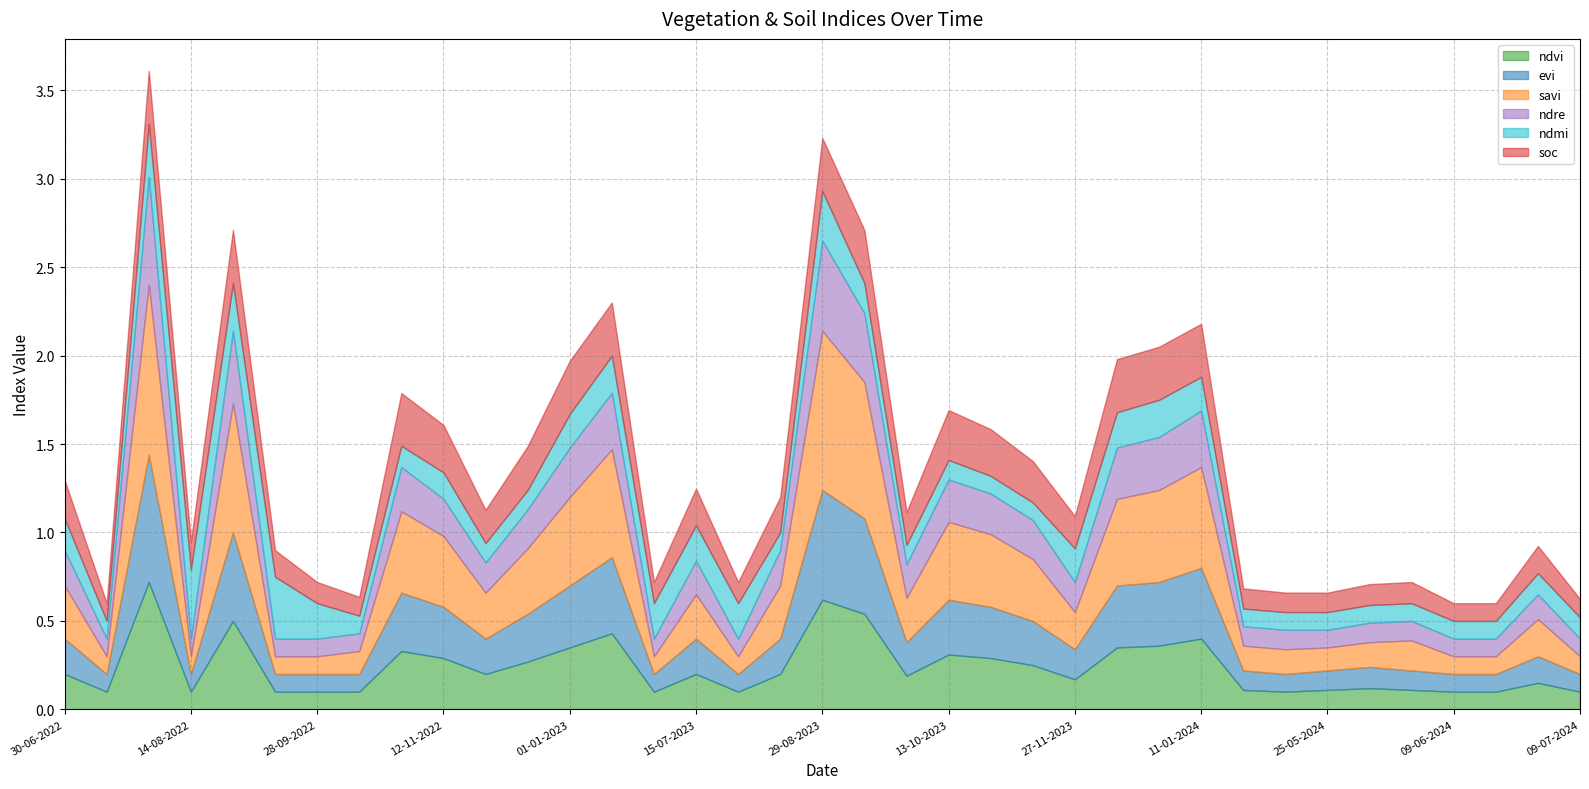

True or false: soc has a value of 0.4 at 13-09-2023.

False